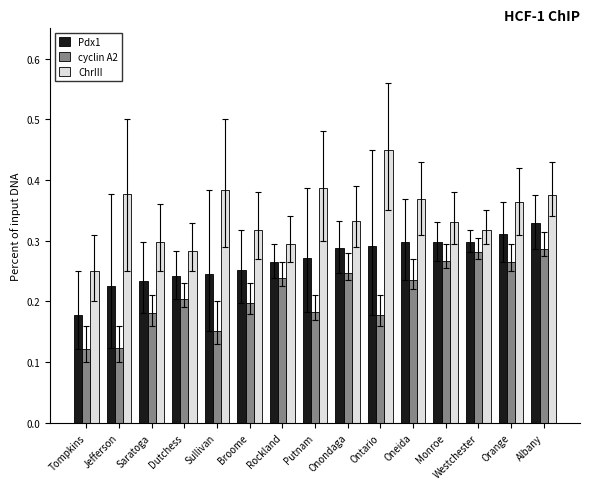

Count the Pdx1 values in the range 0 to 1.

15